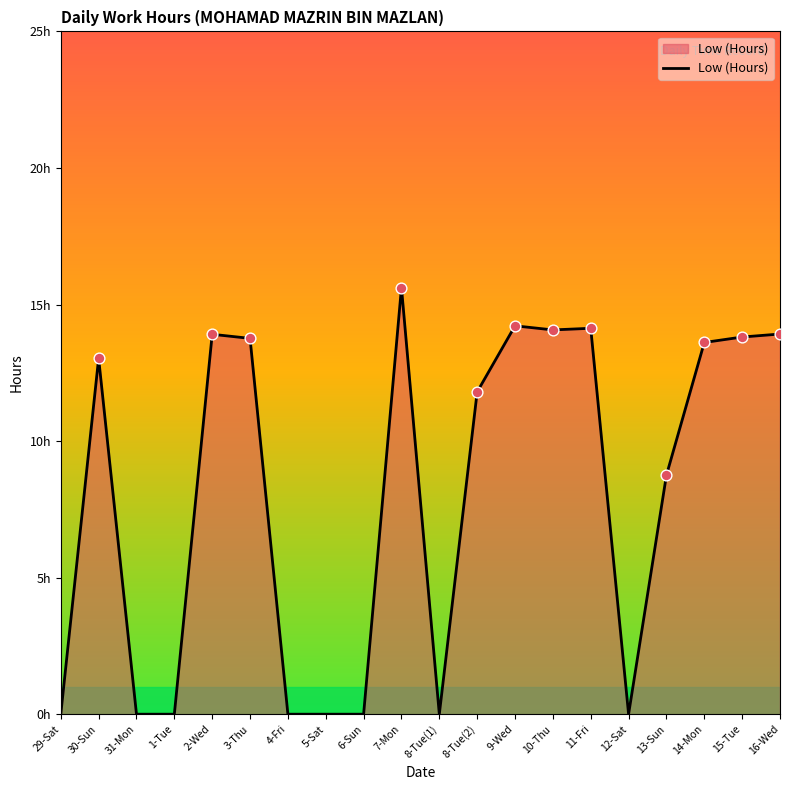

Between 15-Tue and 13-Sun, which is larger?

15-Tue